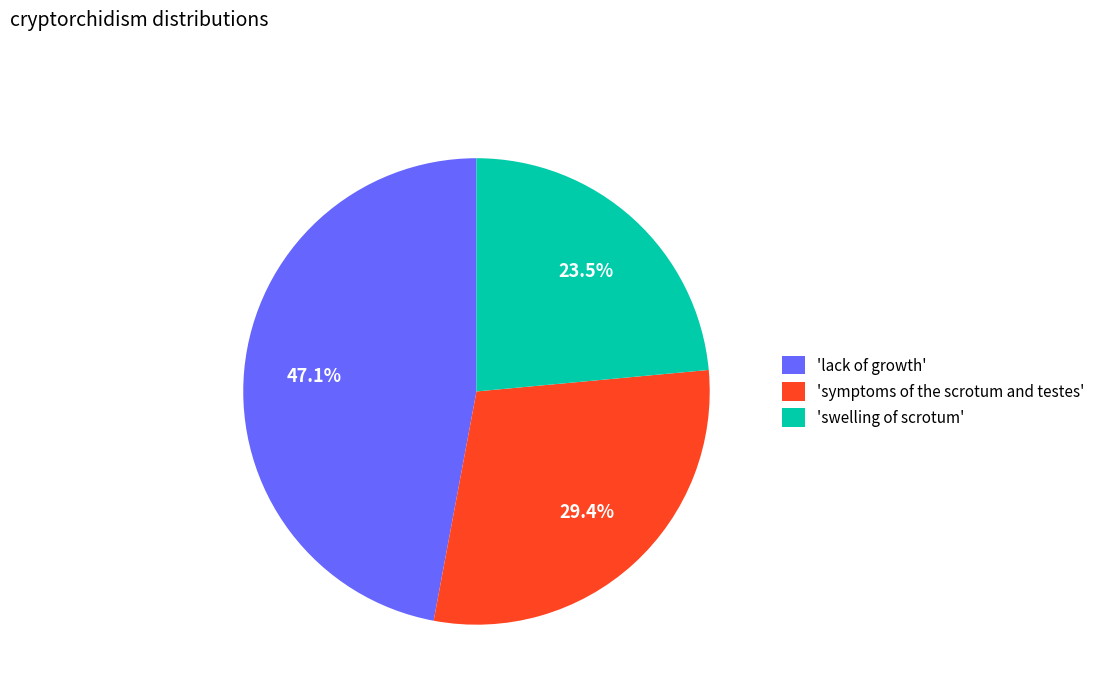

Does 'swelling of scrotum' represent more than half of the total?

No